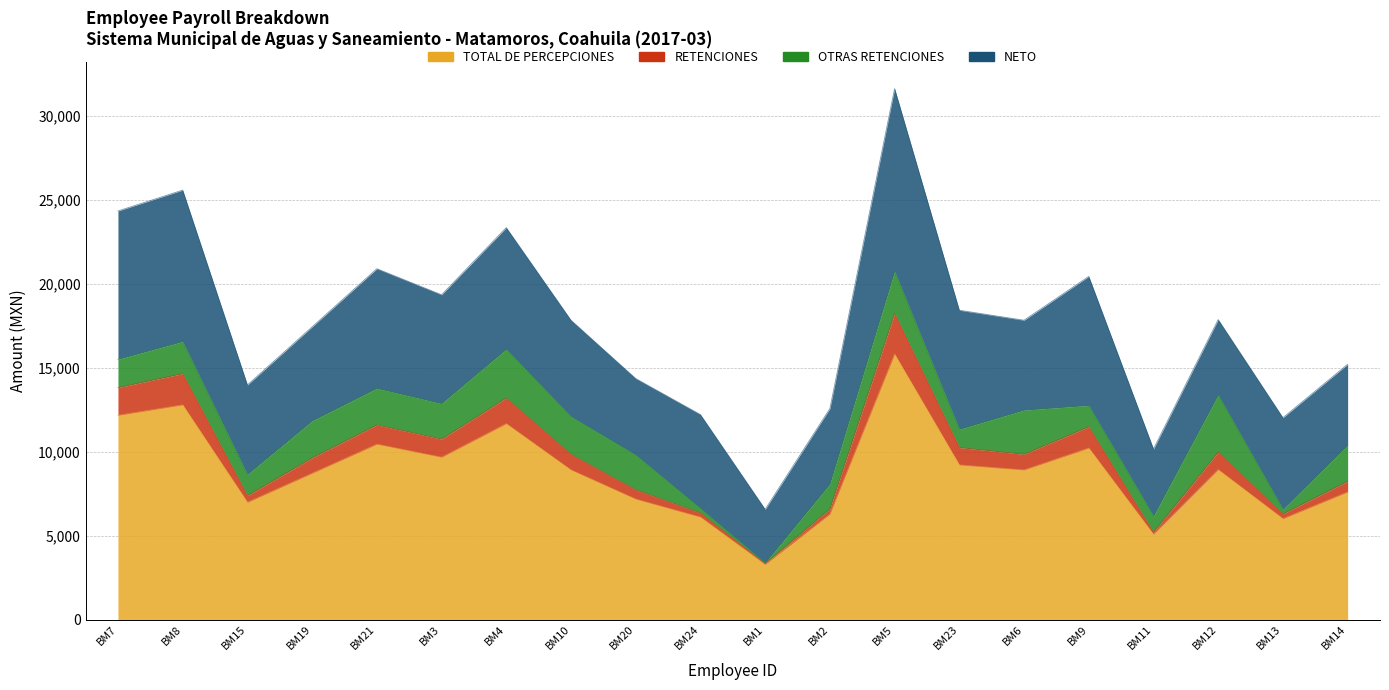

What is the difference between the highest and lowest values at BM7?

1649.2